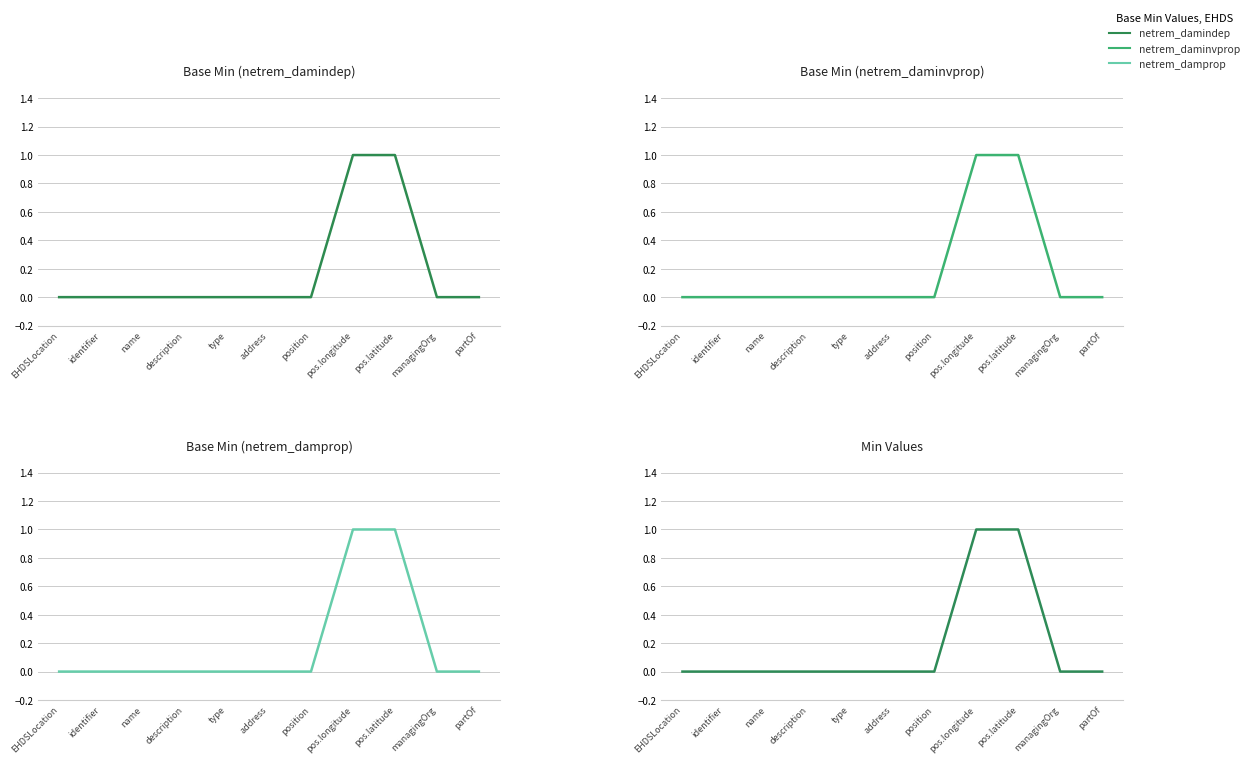

True or false: Min Values has more than 2 points higher than both neighbors.

False